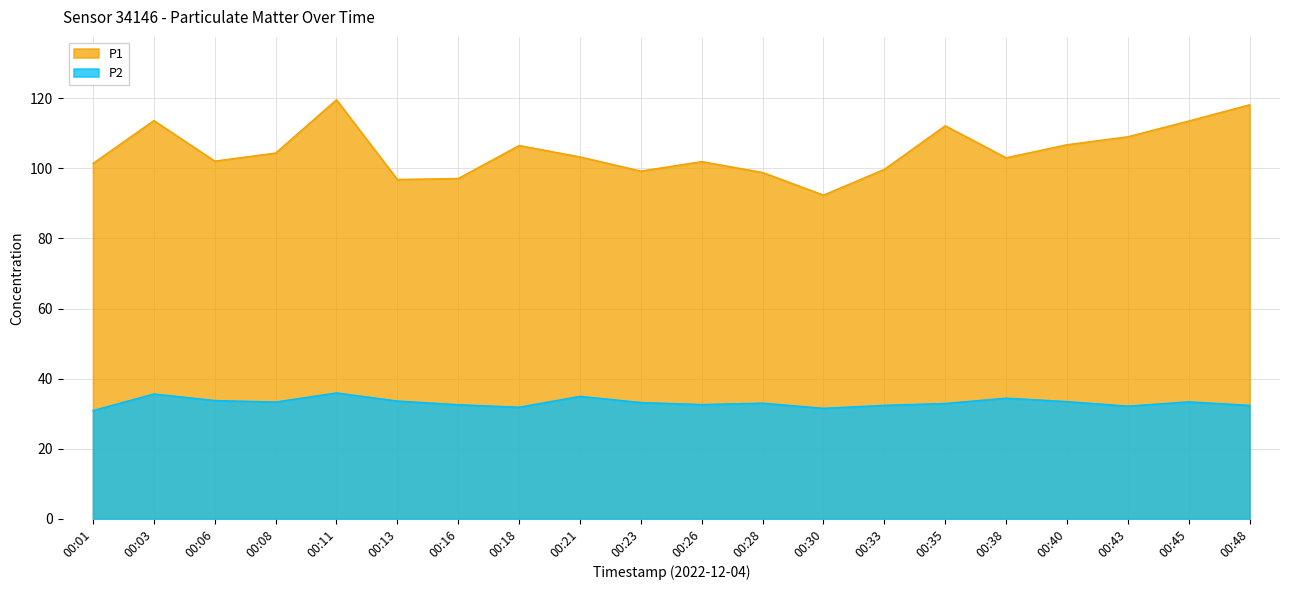

Reading left to right, list all the values displayed in this chart.

P1: 101.4	113.7	102.1	104.4	119.6	96.8	97.1	106.5	103.3	99.2	102.0	98.8	92.4	99.8	112.2	103.0	106.8	109.0	113.5	118.2
P2: 30.9	35.6	33.7	33.3	35.9	33.6	32.5	31.8	34.9	33.1	32.6	33.0	31.5	32.4	32.9	34.4	33.4	32.1	33.4	32.4